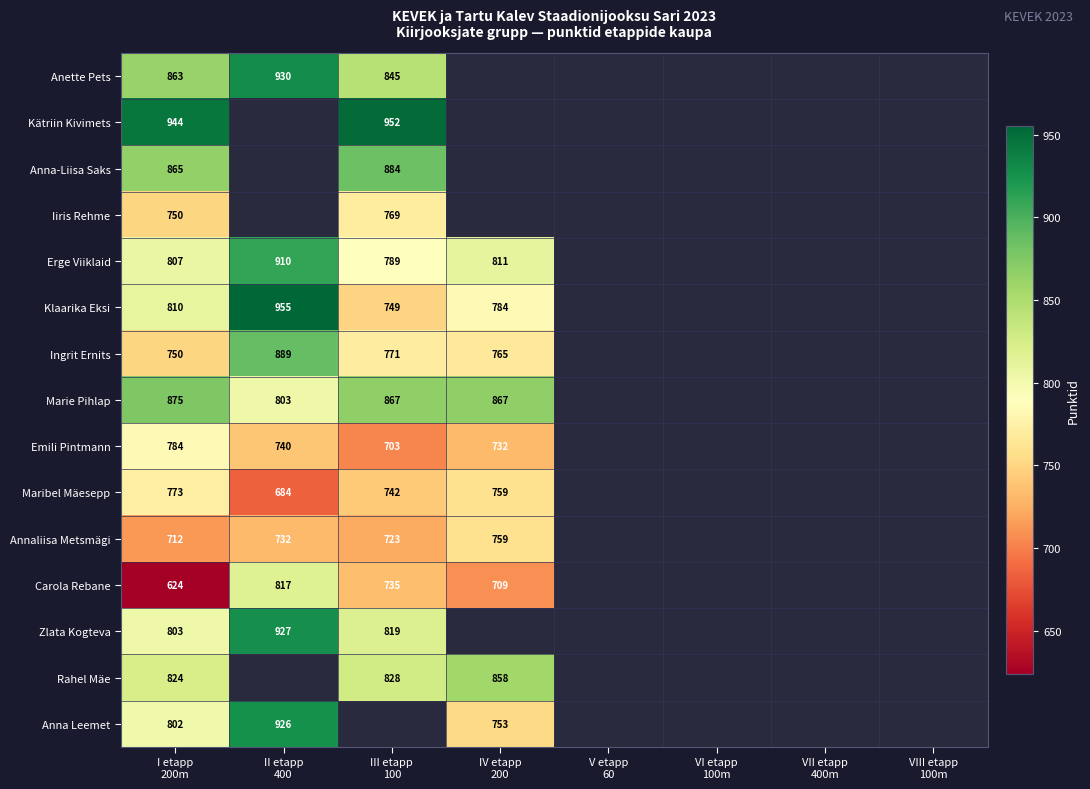

What is the smallest value displayed?

624.0